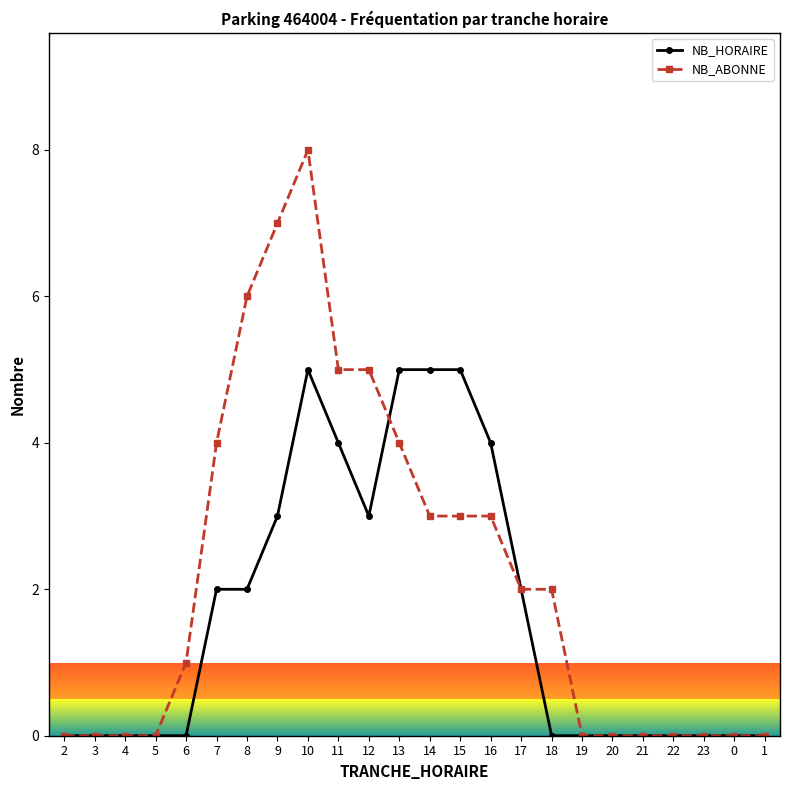

The value of NB_ABONNE at 20 is 5. True or false?

False